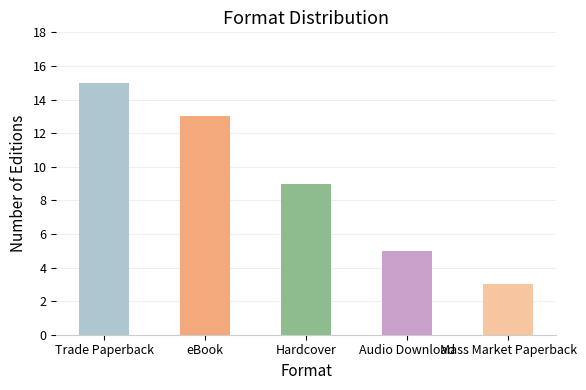

How many series are shown in this chart?

1